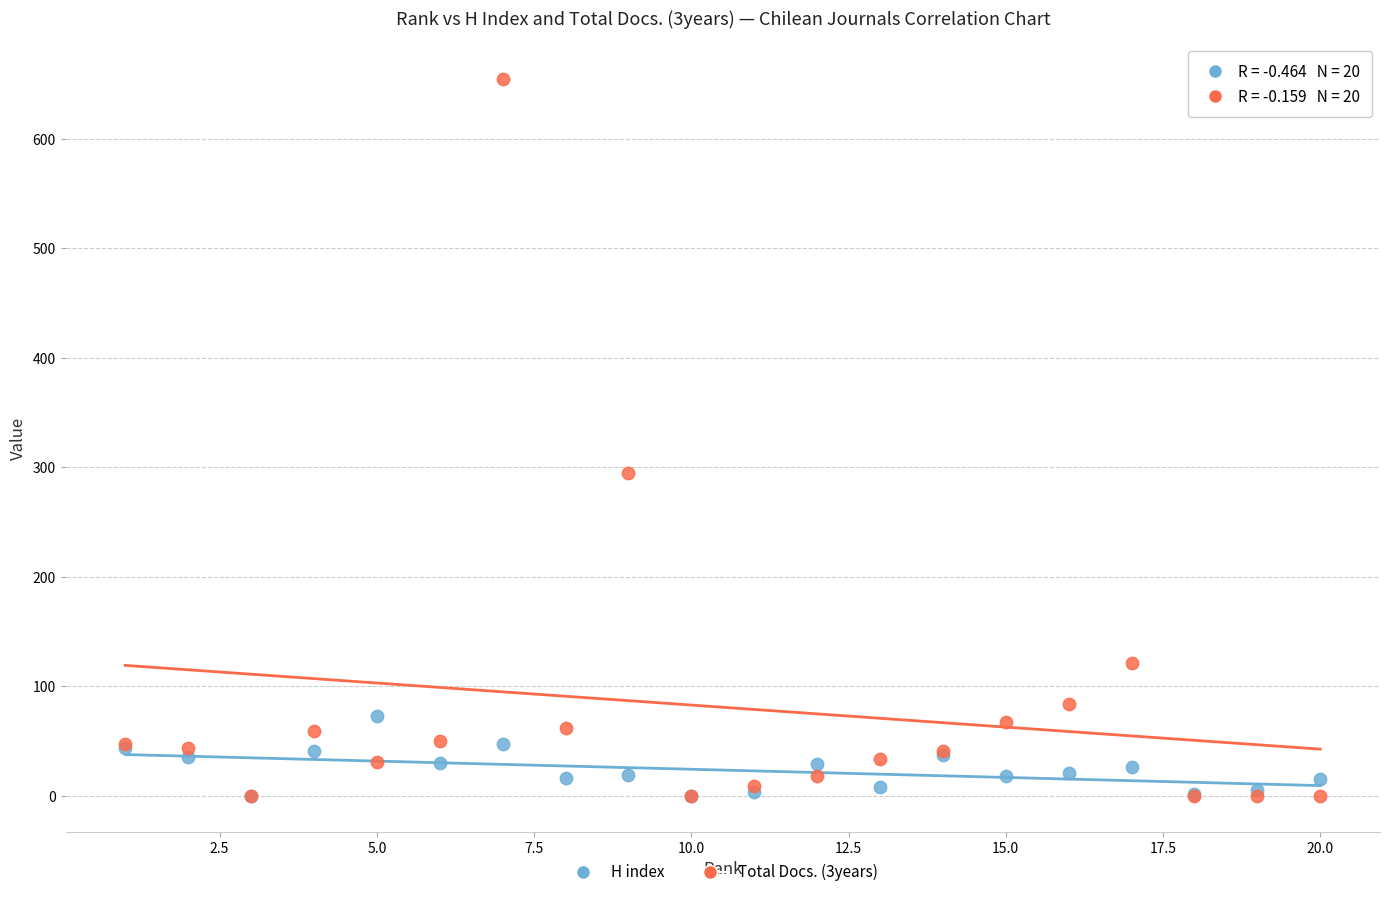

Across all series, what Y value is closest to 327?

295